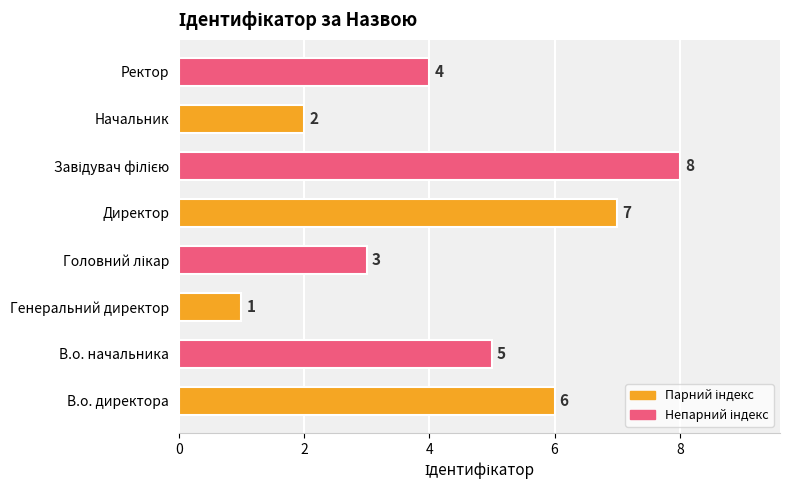

Which has a higher value, Генеральний директор or В.о. директора?

В.о. директора